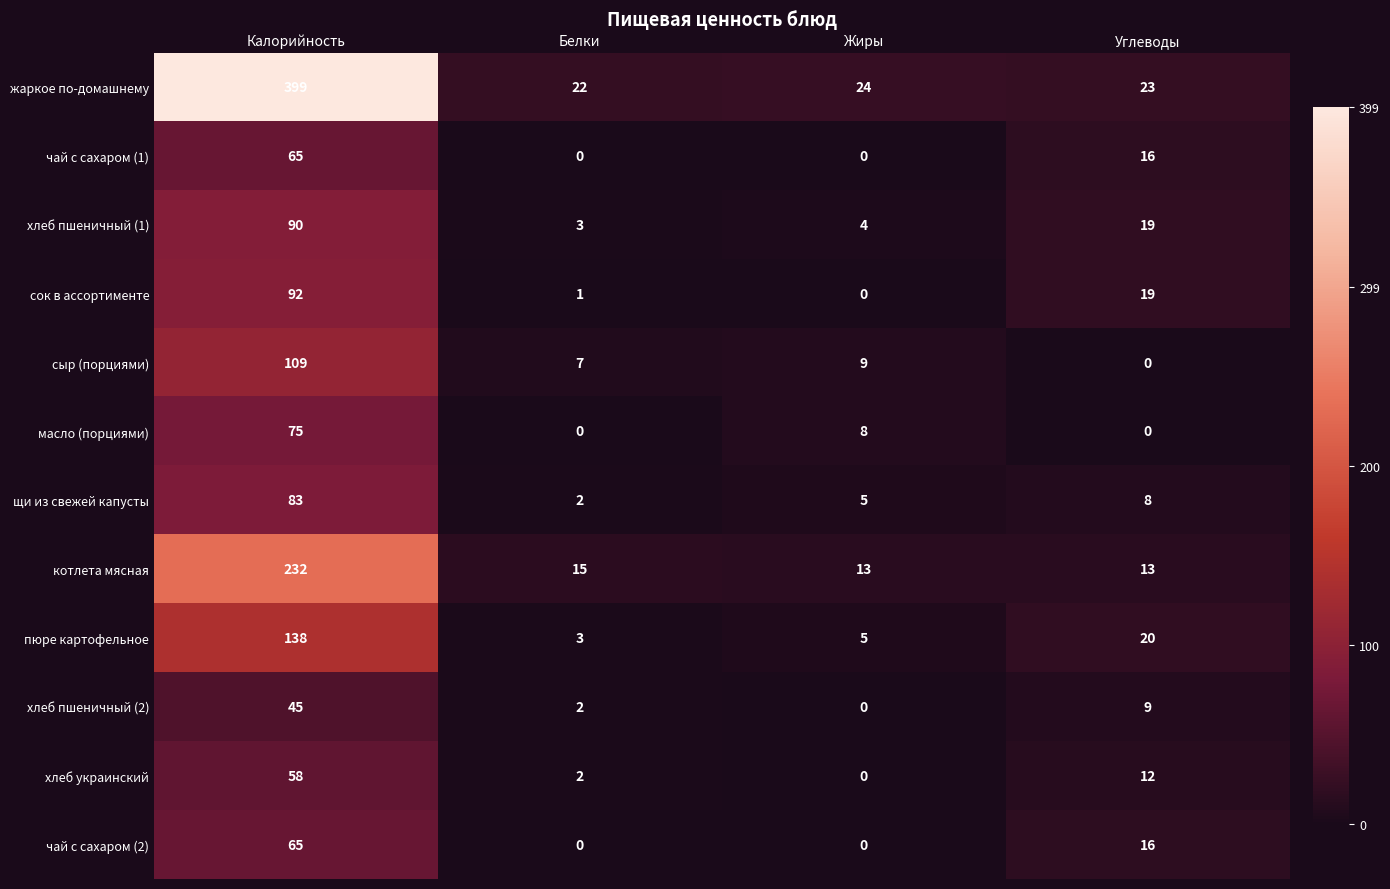

Between Калорийность and Жиры, which series saw the biggest shift?

жаркое по-домашнему